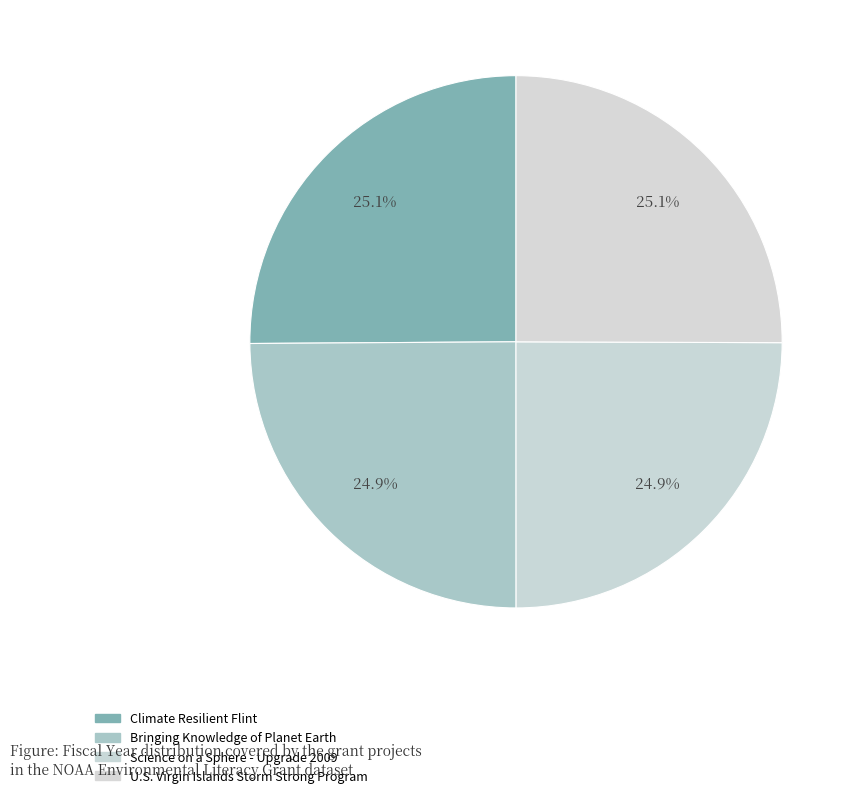

Count the number of slices in the pie.

4